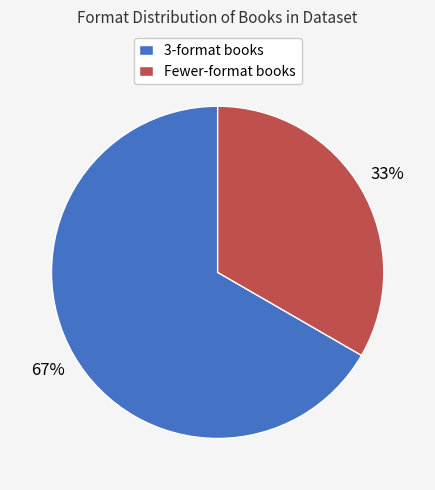

Approximately how many times larger is the value at Fewer-format books compared to 3-format books?

0.5